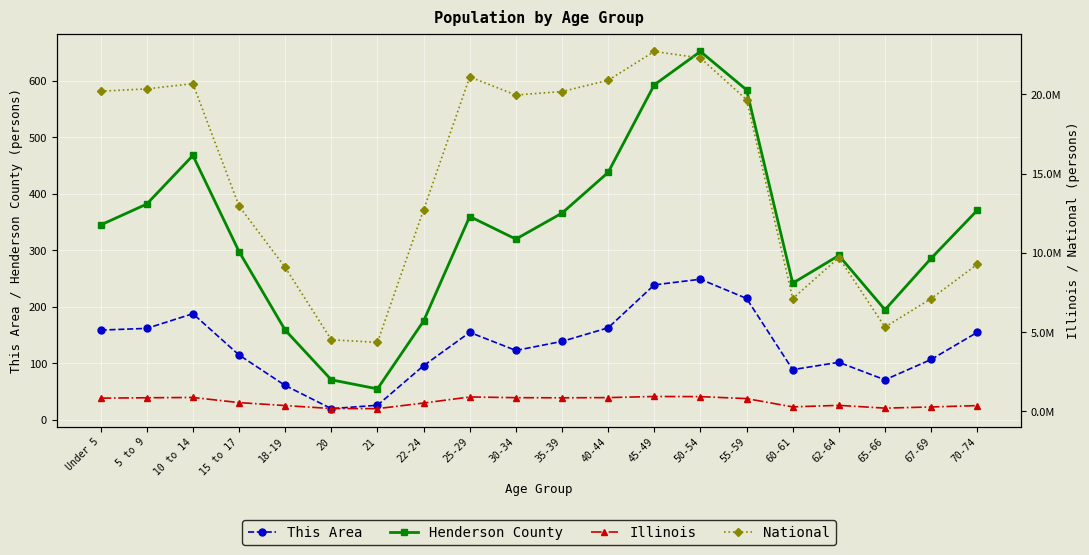

What is the maximum value shown in the chart?

22708591